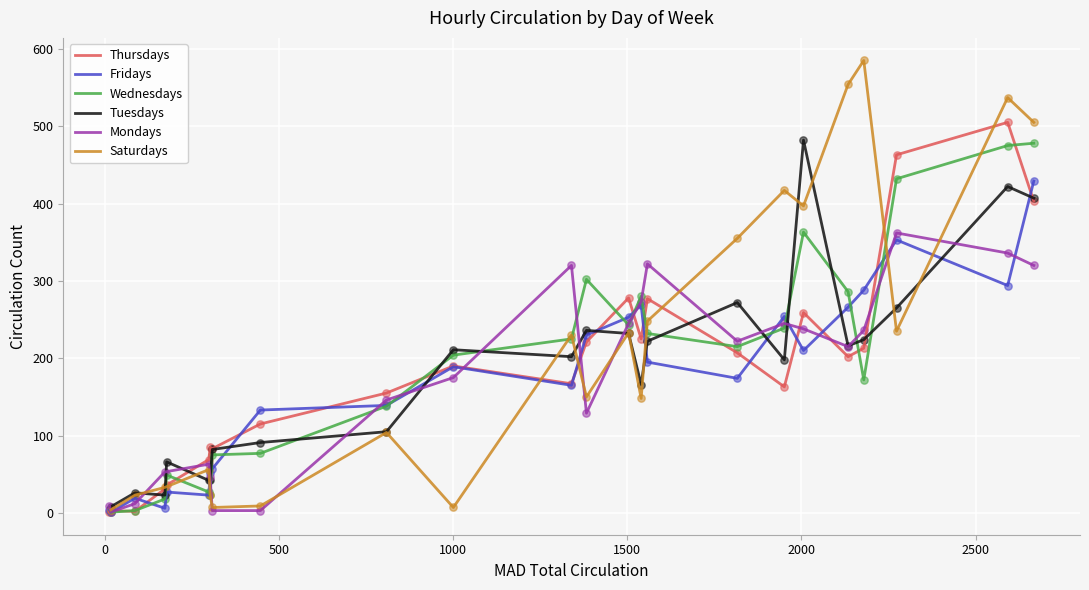

What is the highest value of the Fridays series?

429